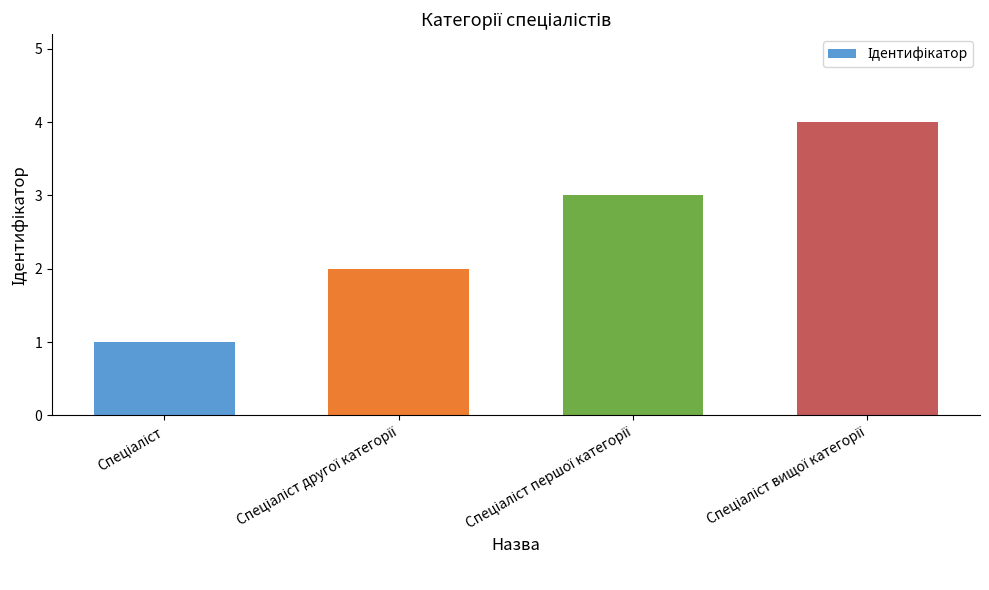

What is the greatest value displayed?

4